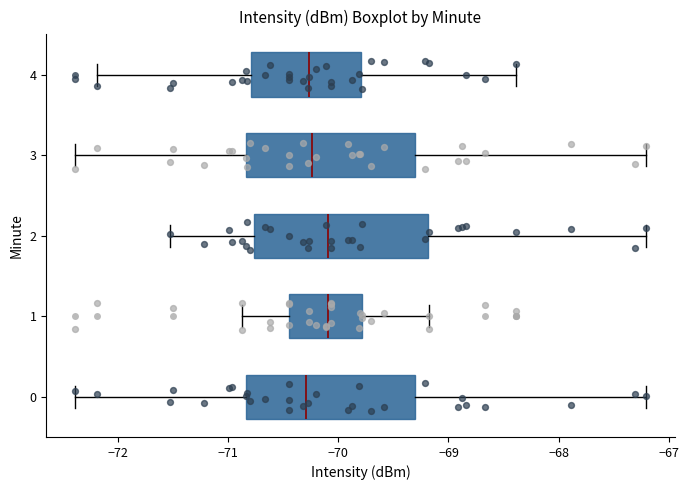

Reading bottom to top, transcribe this box plot: for each box, give where its median line is, the range the box spans, and where its two whiskers end, as read against the x-axis. The values are not printed on the chart, so give them approximately, as read against the axis.

0: median -70.3, box -70.8 to -69.3, whiskers -72.4 to -67.2
1: median -70.1, box -70.4 to -69.8, whiskers -70.9 to -69.2
2: median -70.1, box -70.8 to -69.2, whiskers -71.5 to -67.2
3: median -70.2, box -70.8 to -69.3, whiskers -72.4 to -67.2
4: median -70.3, box -70.8 to -69.8, whiskers -72.2 to -68.4